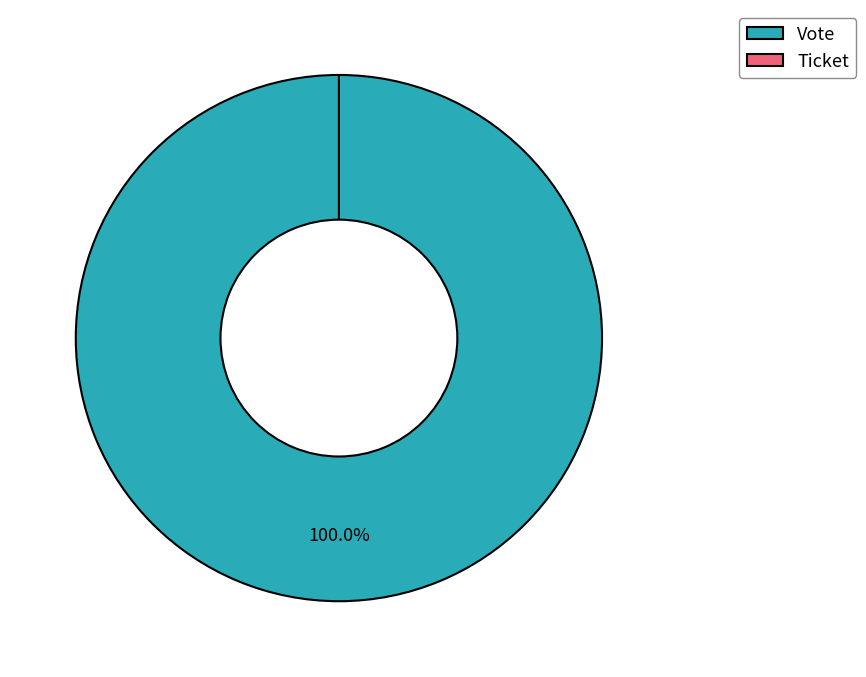

To the nearest percent, what is the combined percentage of Vote and Ticket?

100%